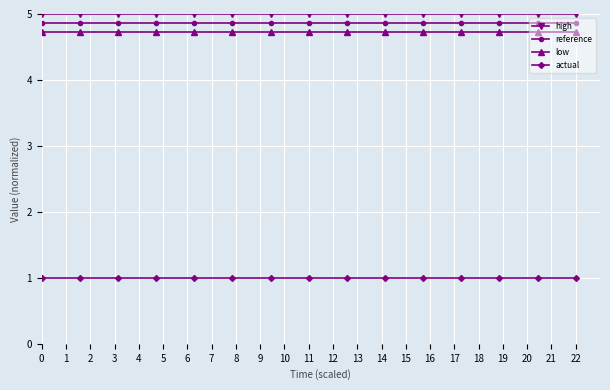

Which series has the largest total across all categories?

high